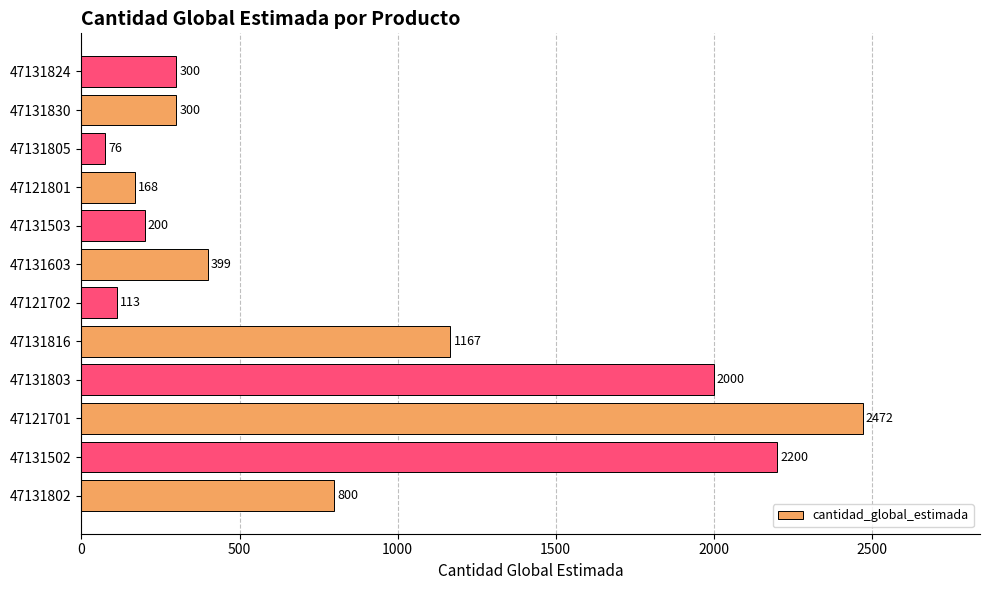

Where is the data nearest to the value 1274?

47131816